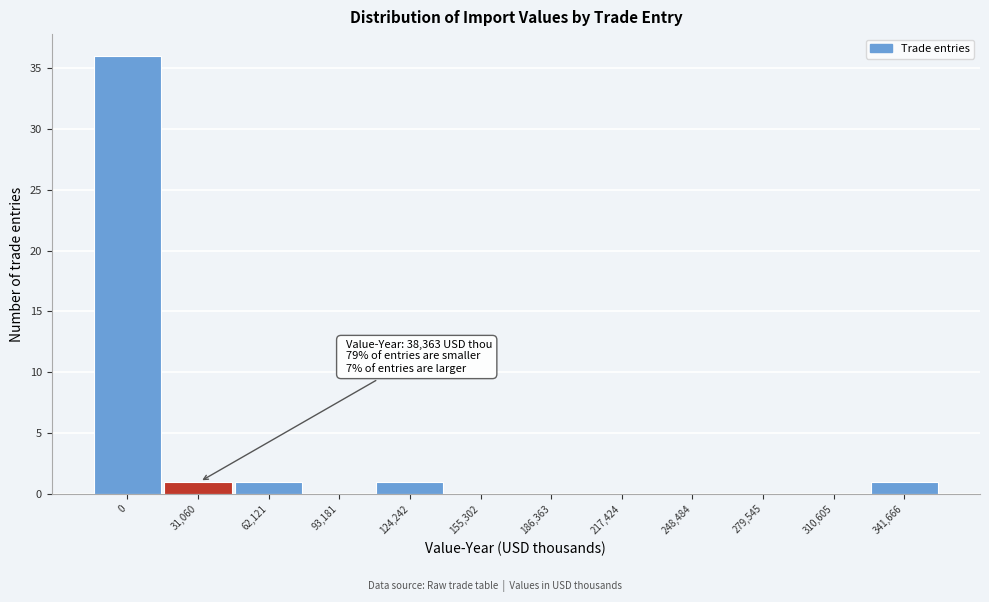

Reading right to left, transcribe all the data shown in this chart.

341,666=1	310,605=0	279,545=0	248,484=0	217,424=0	186,363=0	155,302=0	124,242=1	93,181=0	62,121=1	31,060=1	0=36